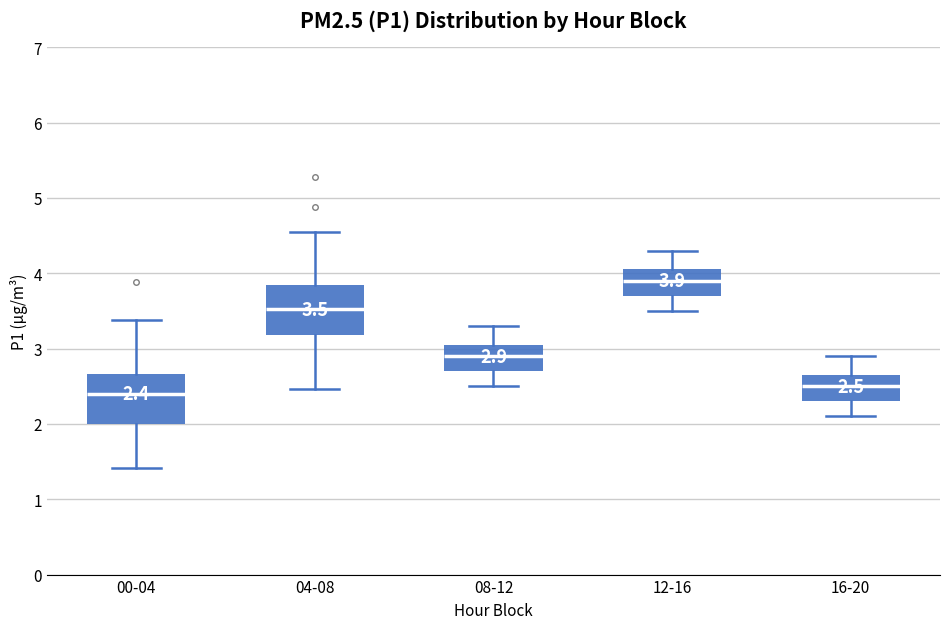

Which box's median line is the lowest?

00-04